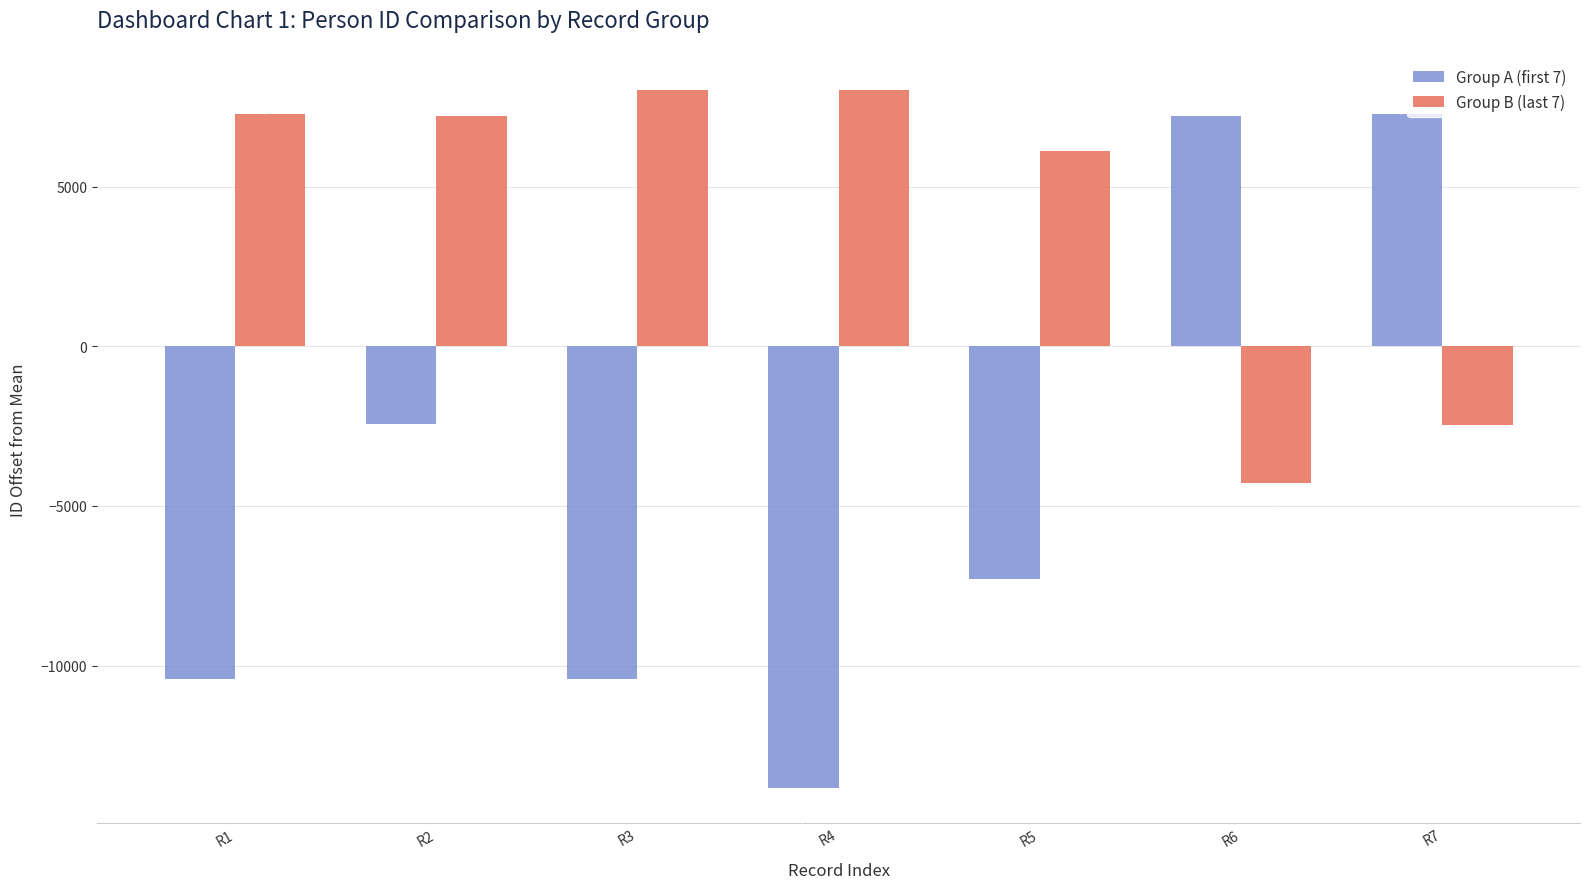

How many negative values does the Group A (first 7) series have?

5